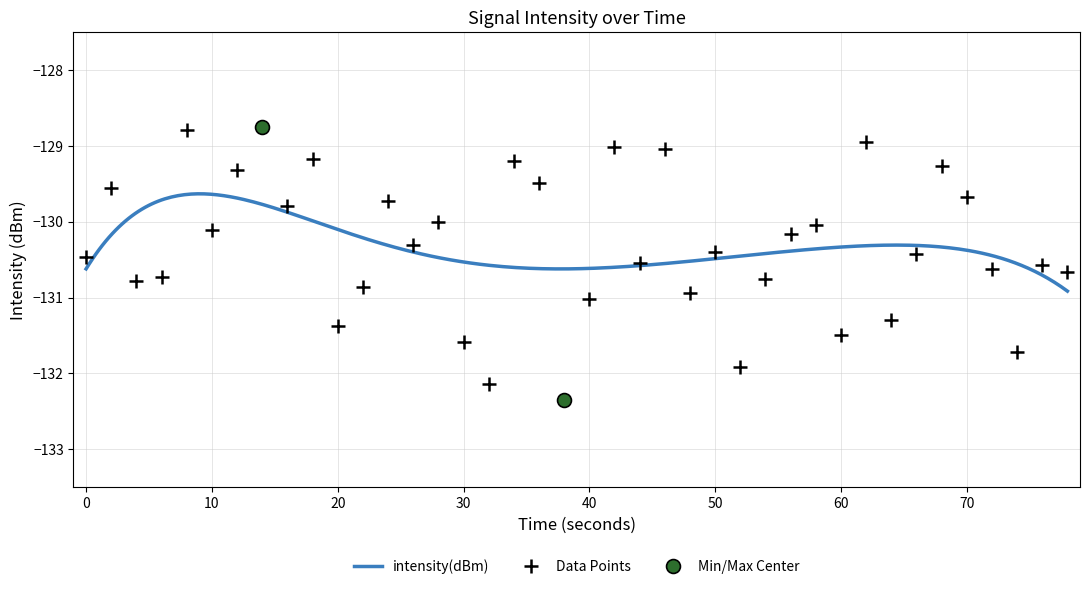

Does the chart display data point markers on the line(s)?

No